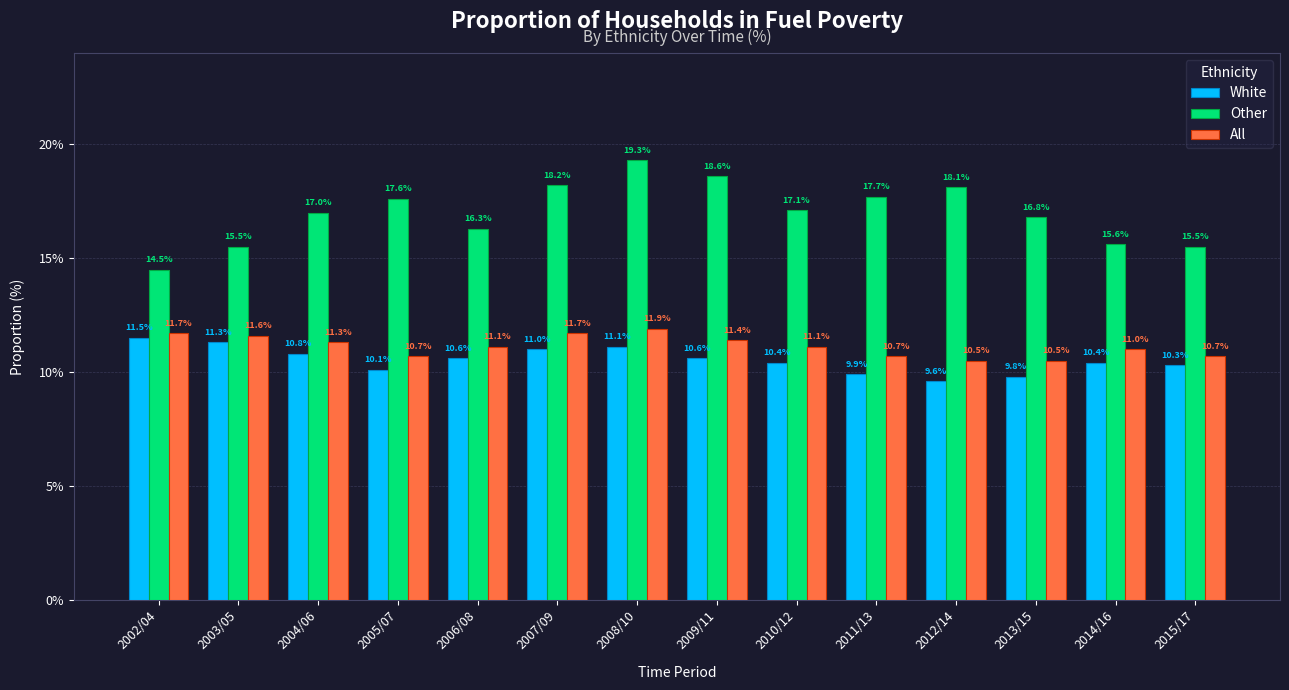

What is the average value of the Other series?

17.0